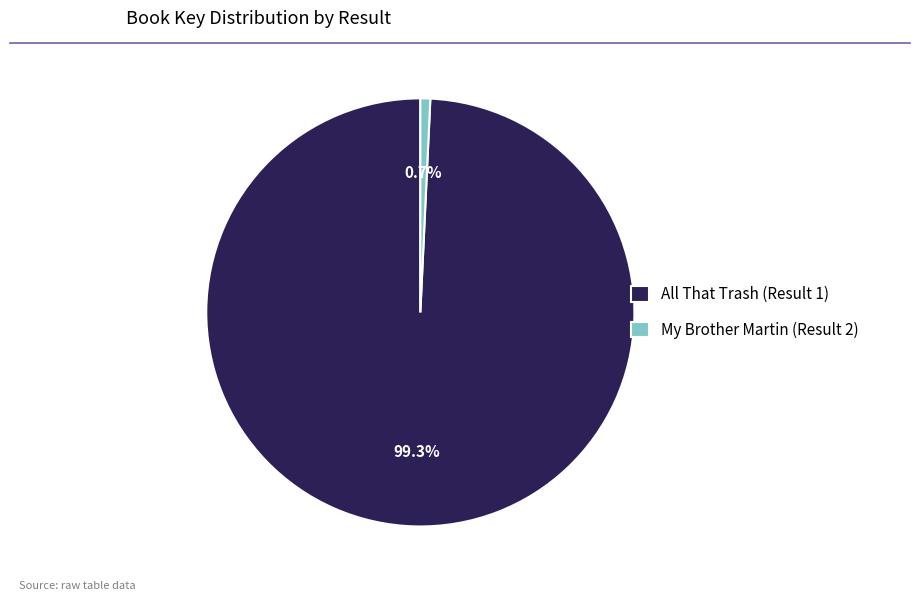

To the nearest percent, what is the difference between the All That Trash (Result 1) and My Brother Martin (Result 2) slice percentages?

99%